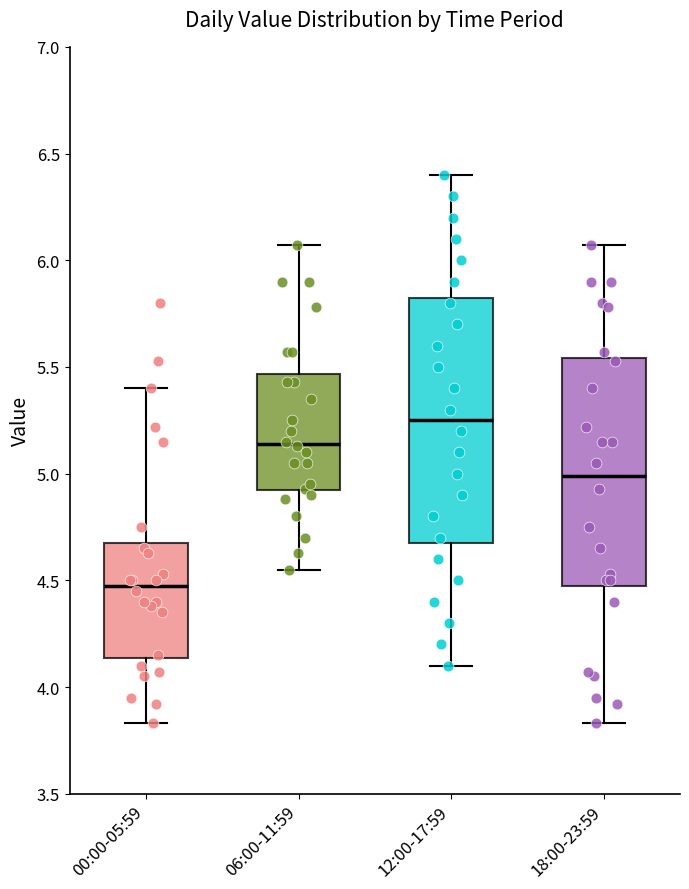

Where is the lower edge of the box for 00:00-05:59 on the y-axis? The values are not printed on the chart, so give them approximately, as read against the axis.

4.15